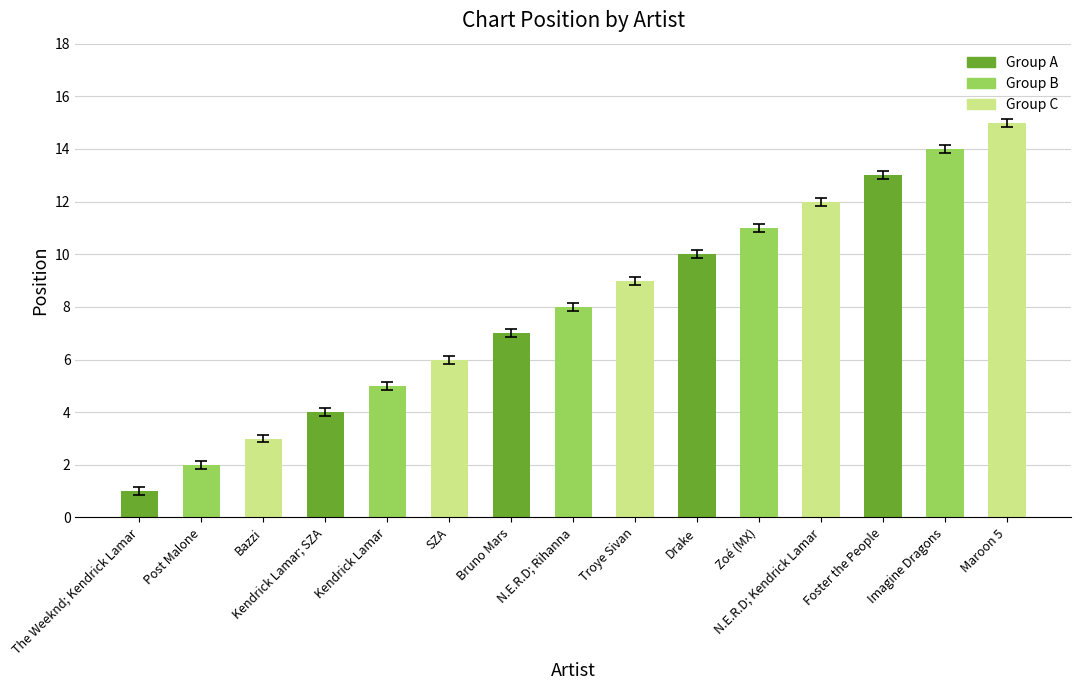

Approximately how many times larger is the value at Zoé (MX) compared to Foster the People?

0.8